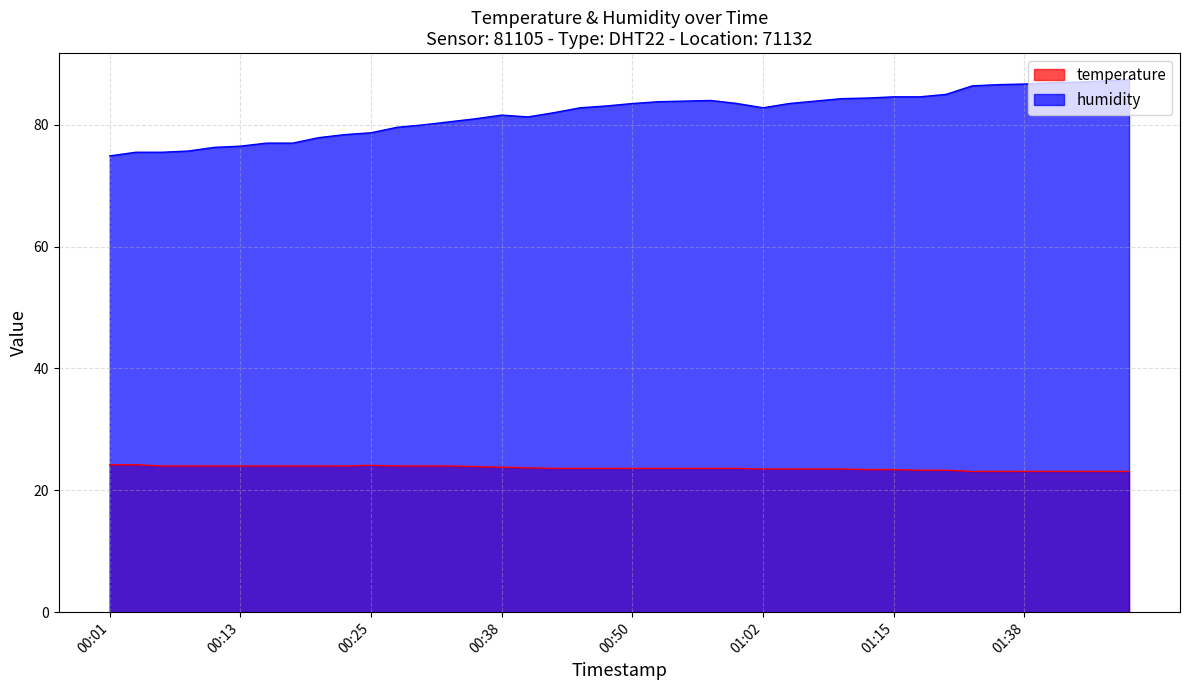

What is the spread (max minus min) of values at 2023-07-20T01:12:43?

61.0